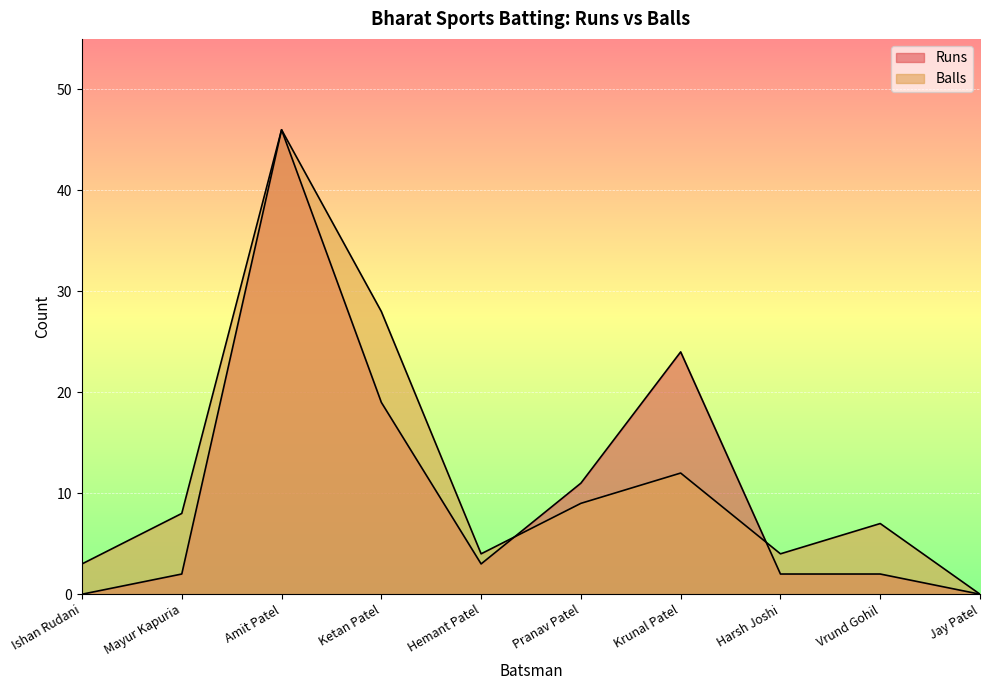

Is it true that Runs equals 12 at Krunal Patel?

False